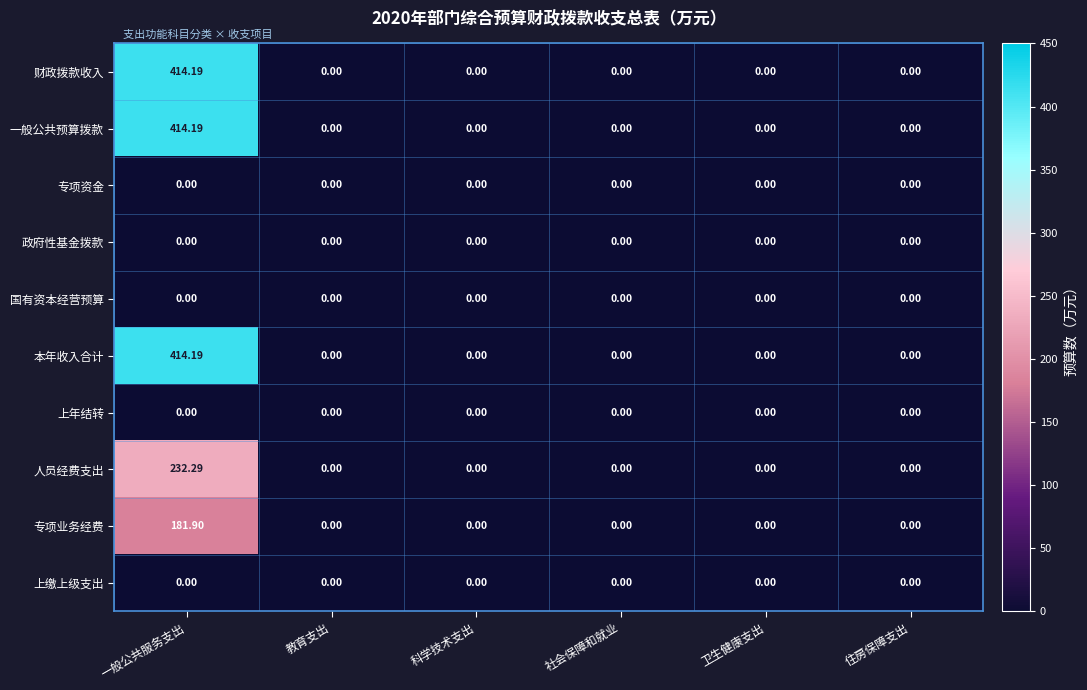

At which category does the chart reach its peak across all series?

一般公共服务支出